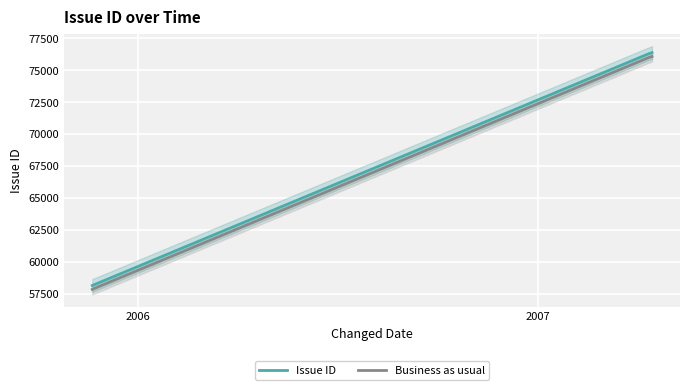

What is the lowest value of the Business as usual series?

57857